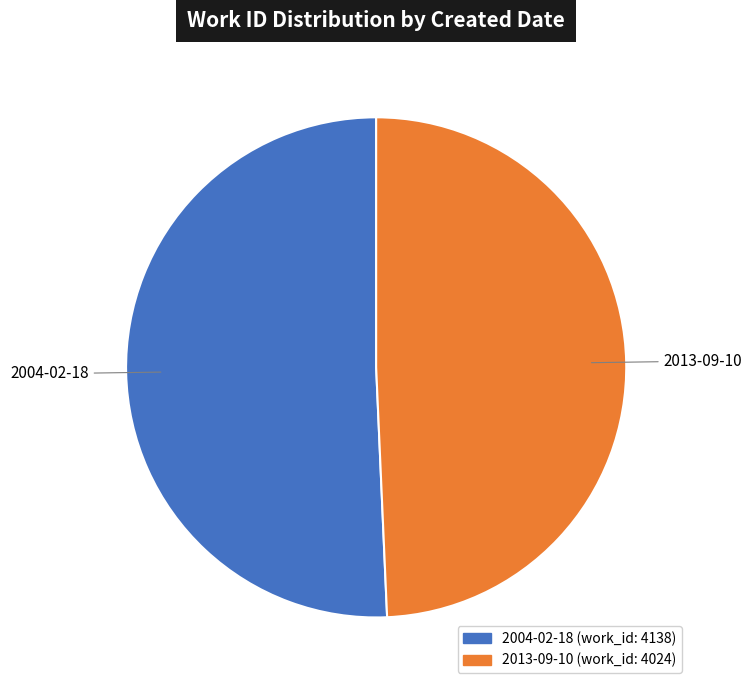

The 2013-09-10 slice represents 42% of the pie. True or false?

False